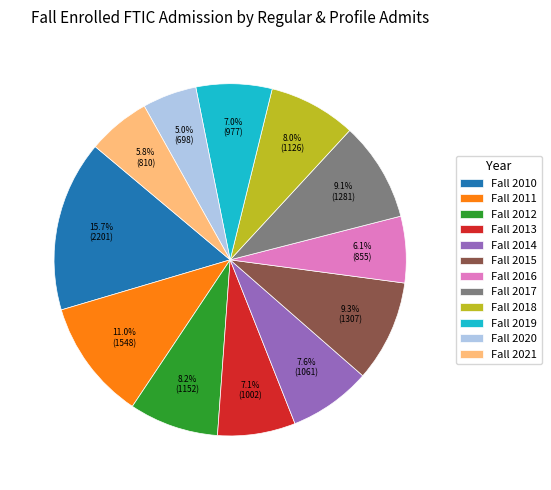

What is the ratio of the value at Fall 2019 to the value at Fall 2021?

1.2